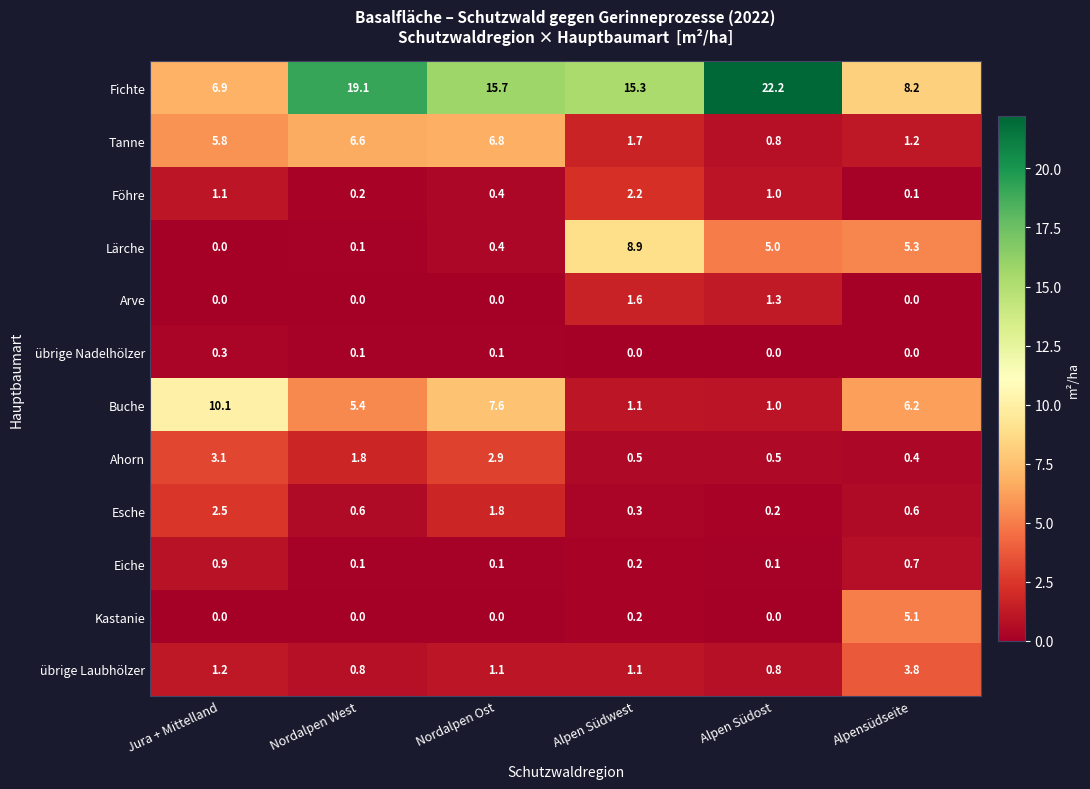

Which series has the largest total across all categories?

Fichte